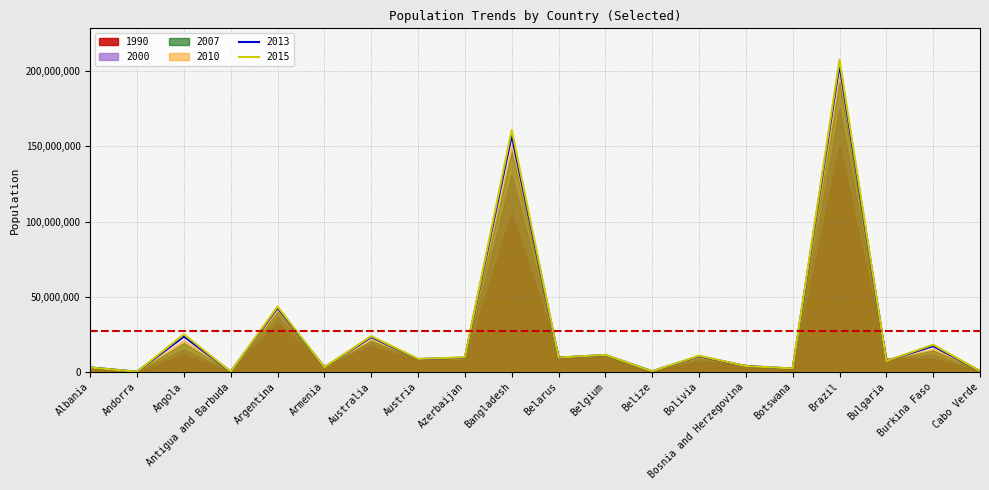

What are all the series names shown in the legend?

1990, 2000, 2007, 2010, 2013, 2015